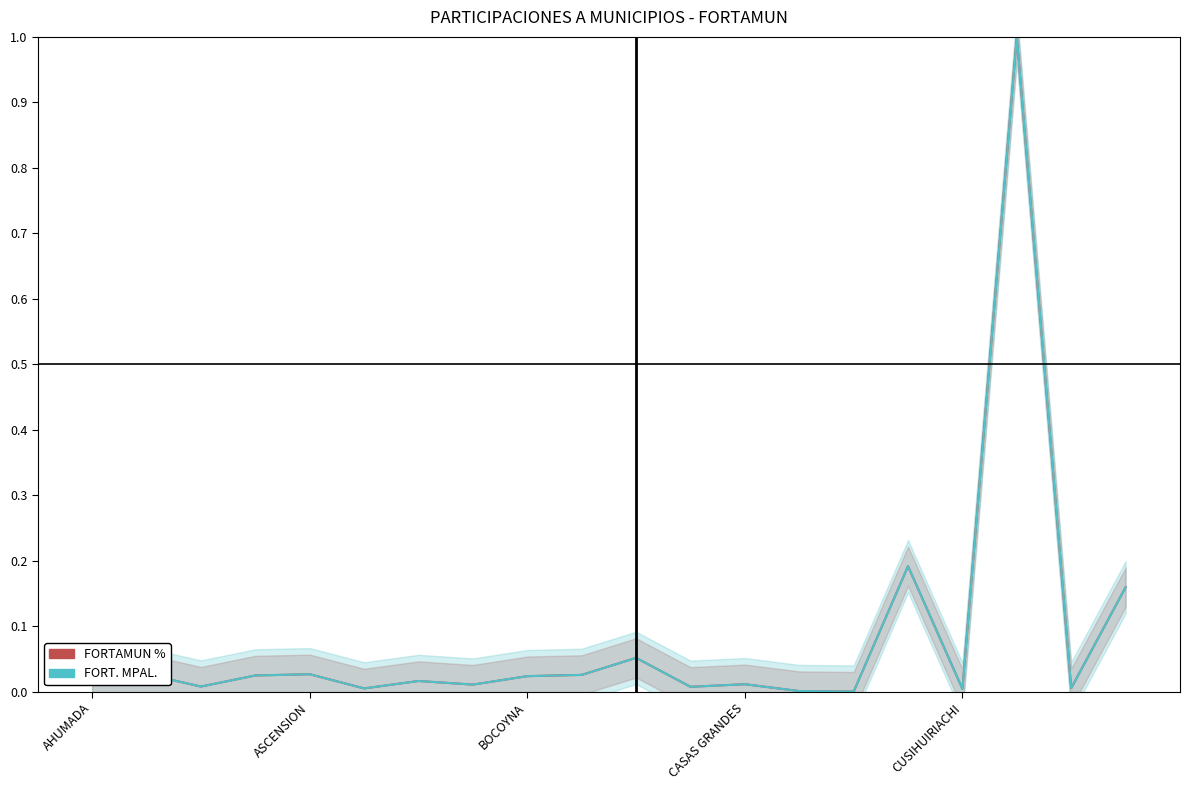

True or false: FORT. MPAL. and FORTAMUN % cross at least once.

False